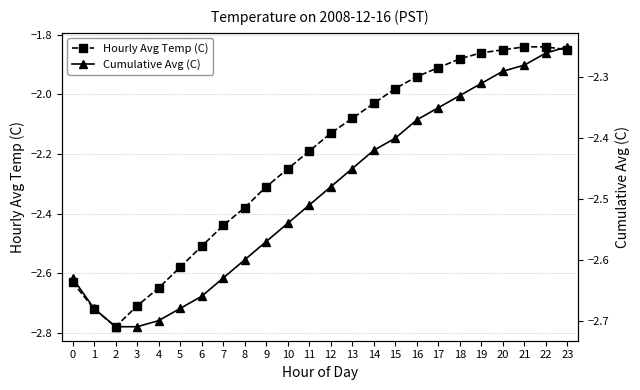

What are all the series names shown in the legend?

Hourly Avg Temp (C), Cumulative Avg (C)